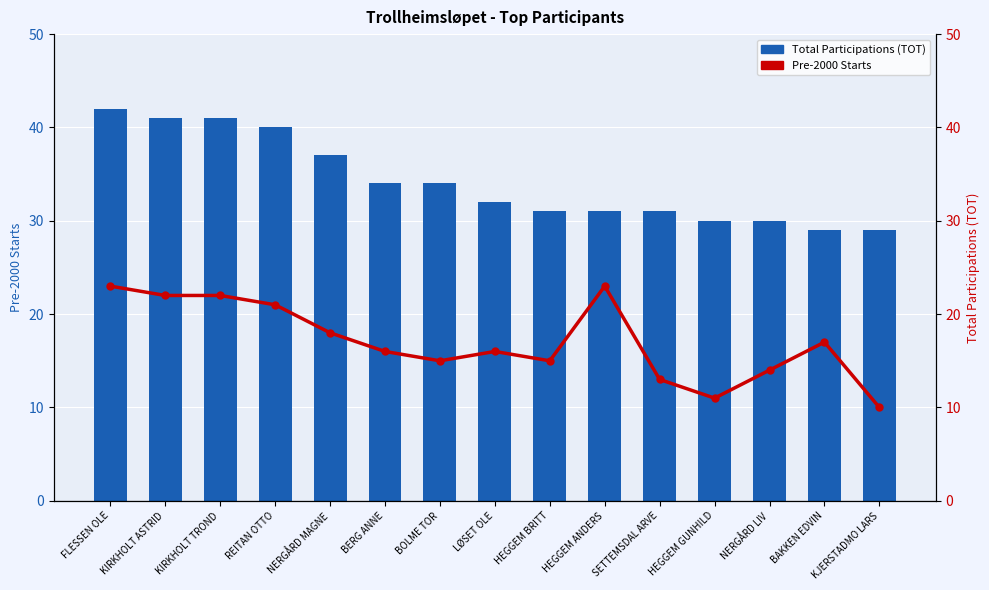

What is the difference between the Total Participations (TOT) values at HEGGEM ANDERS and KJERSTADMO LARS?

2